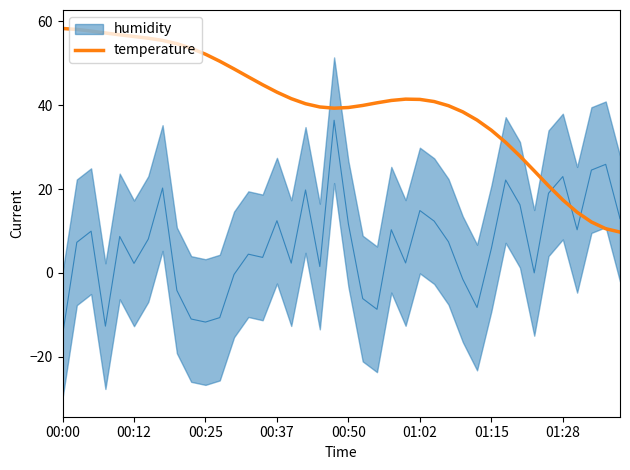

The chart shows a value of 71.9 at 23. True or false?

False